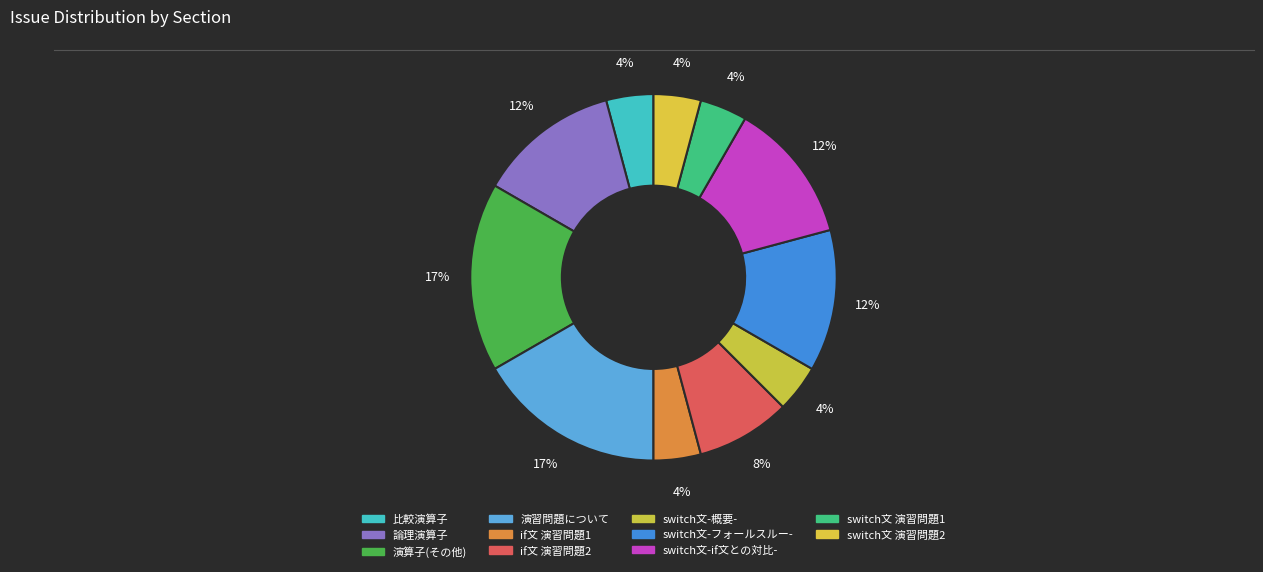

Count the number of slices in the pie.

11